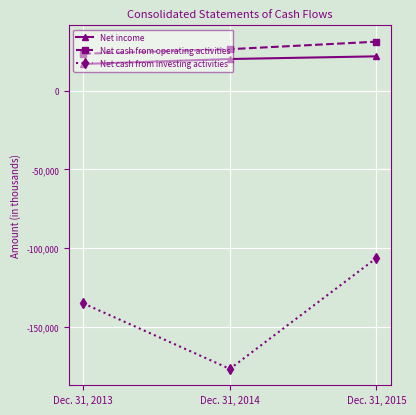

How many distinct data groups are displayed?

3